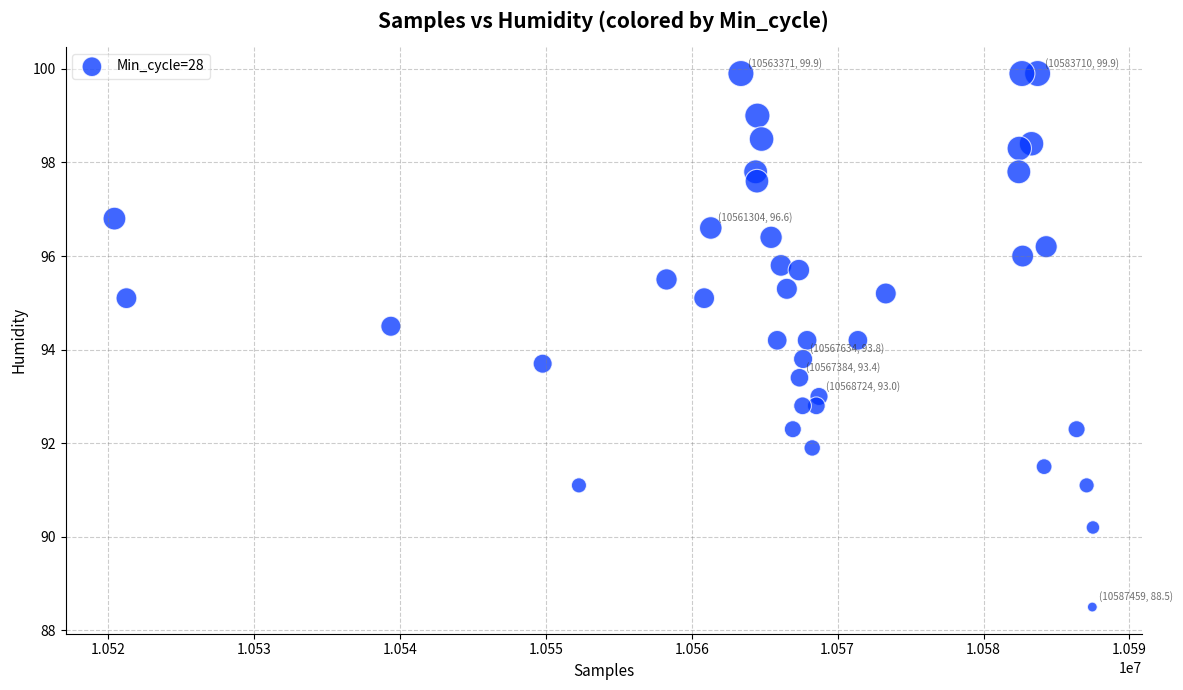

What is the range of Y values (max minus min)?

11.4